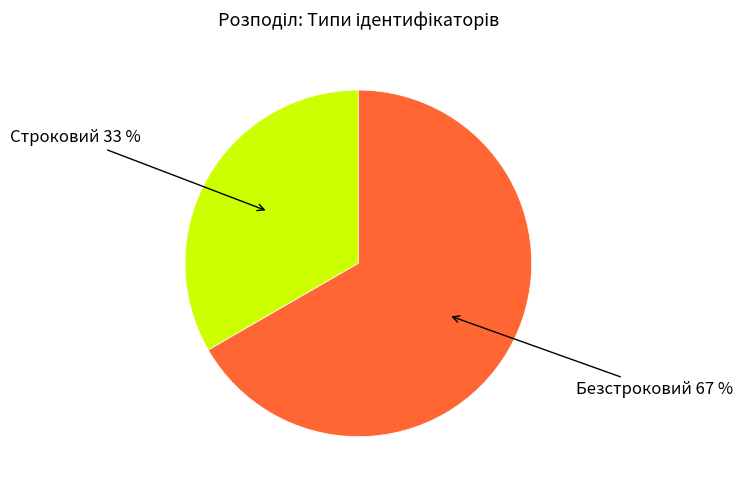

Does any single category account for the majority?

Yes